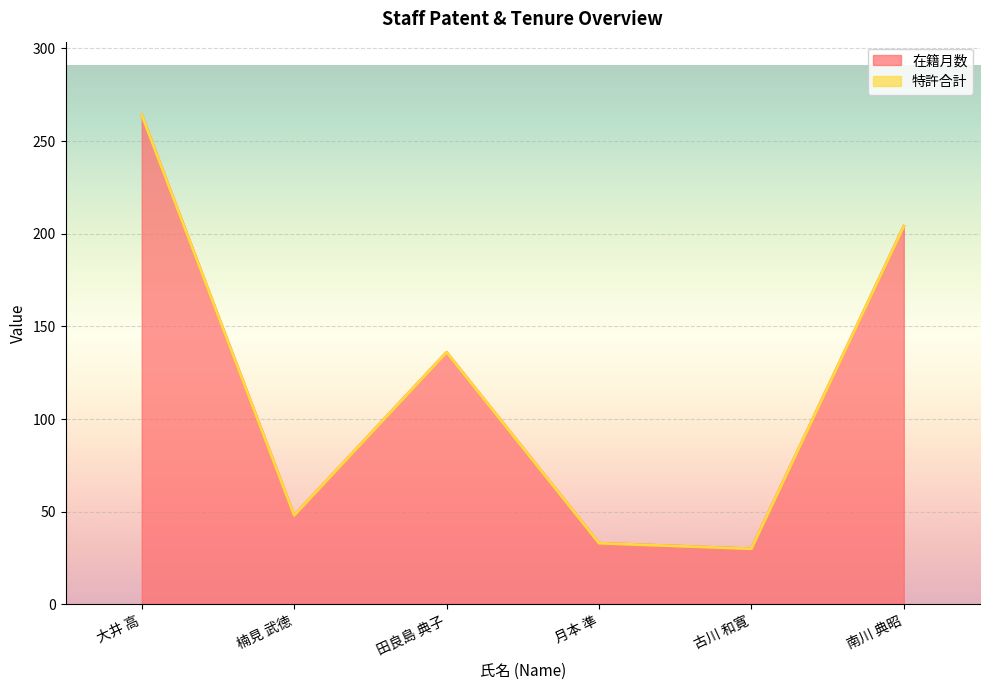

Reading left to right, extract all data points from this chart.

大井 高=264	楠見 武徳=48	田良島 典子=136	月本 準=33	古川 和寛=30	南川 典昭=204